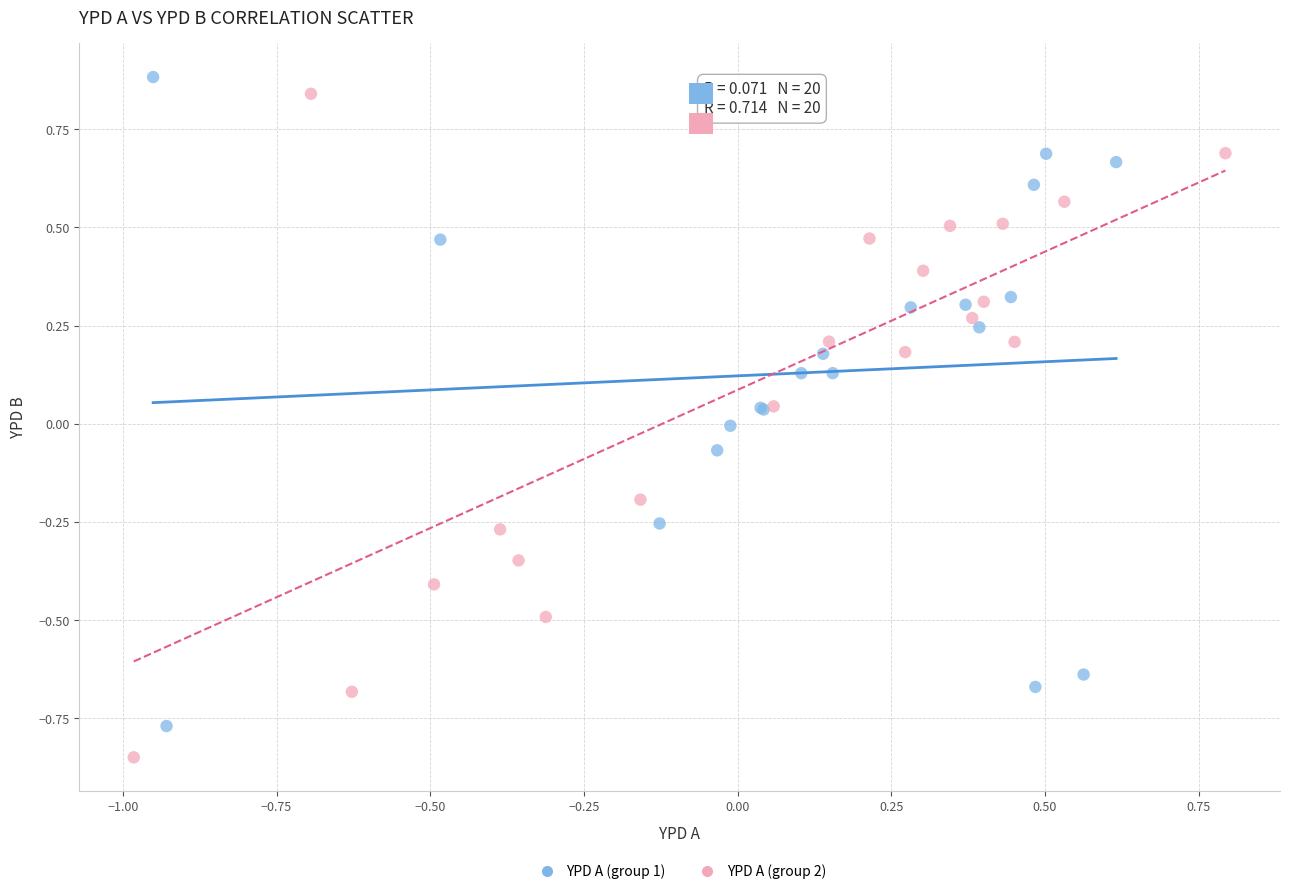

What are all the series names shown in the legend?

YPD A (group 1), YPD A (group 2)